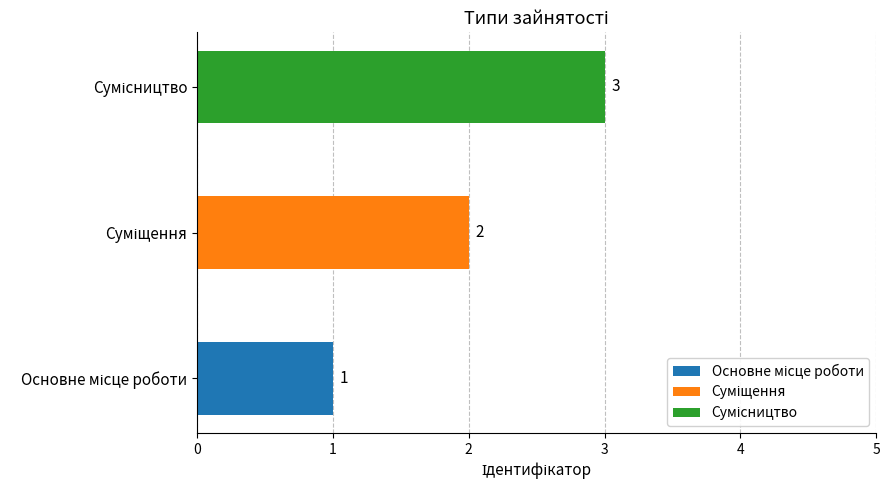

Reading left to right, extract all data points from this chart.

1	2	3